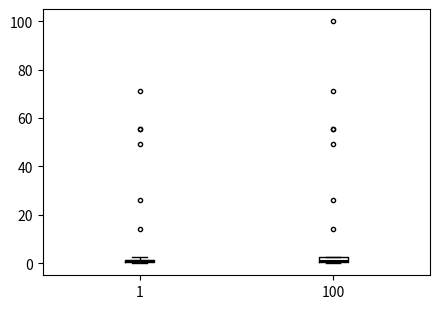

Where is the upper edge of the box at x = 100 on the y-axis? The values are not printed on the chart, so give them approximately, as read against the axis.

2